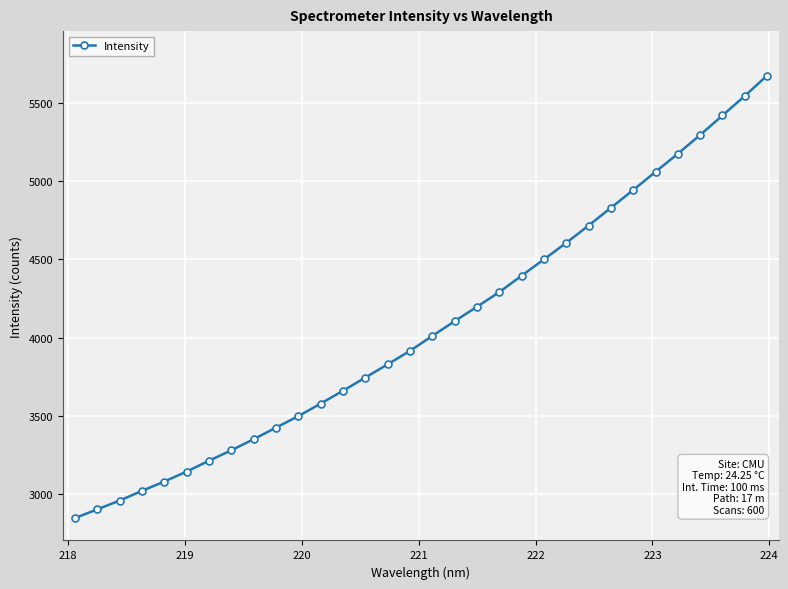

What is the value of the 32nd point from the left?

5673.6